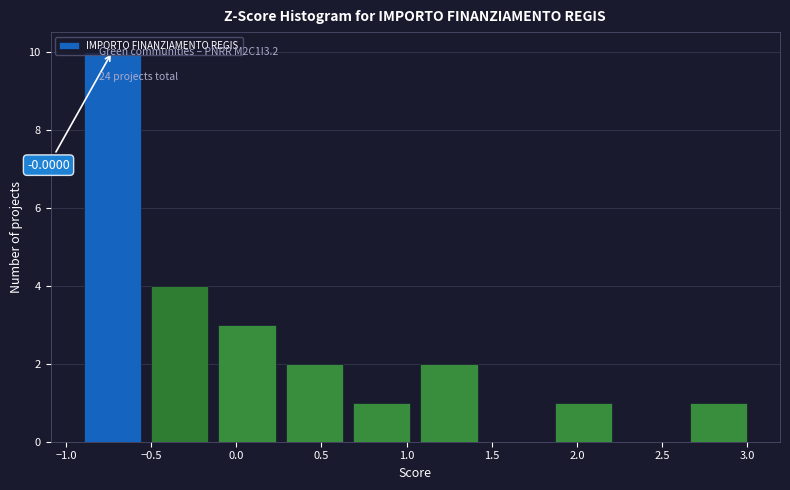

Over which range of the x-axis is the bar tallest?

-0.95 to -0.55